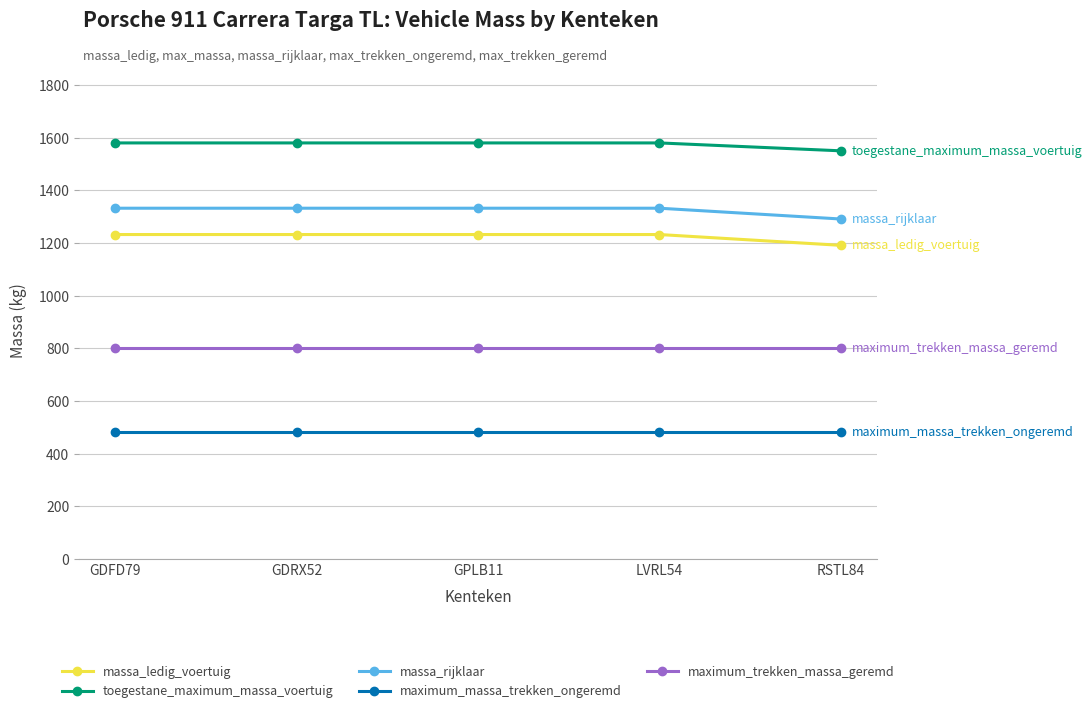

What is the sum of all toegestane_maximum_massa_voertuig values?

7870